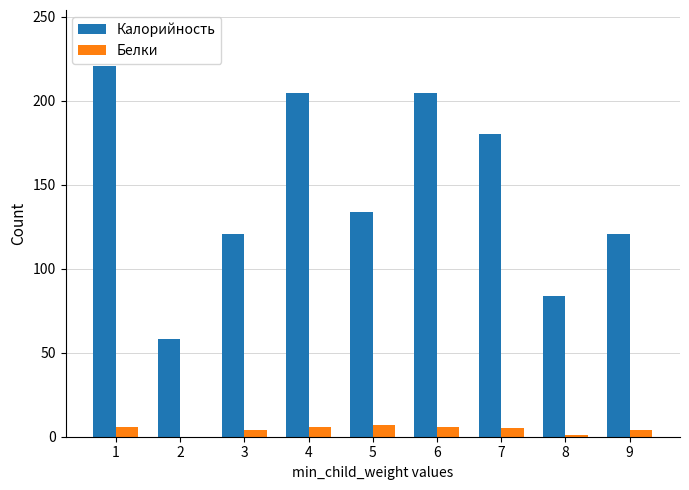

What is the sum of the Калорийность values at 9 and 4?

326